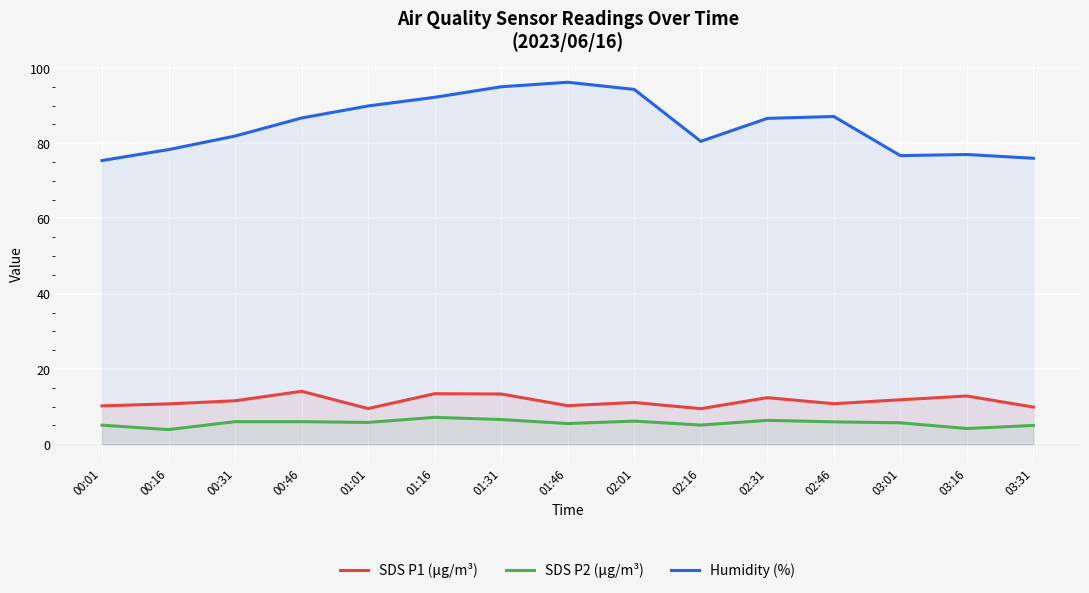

Where is the first local maximum for Humidity (%)?

01:46